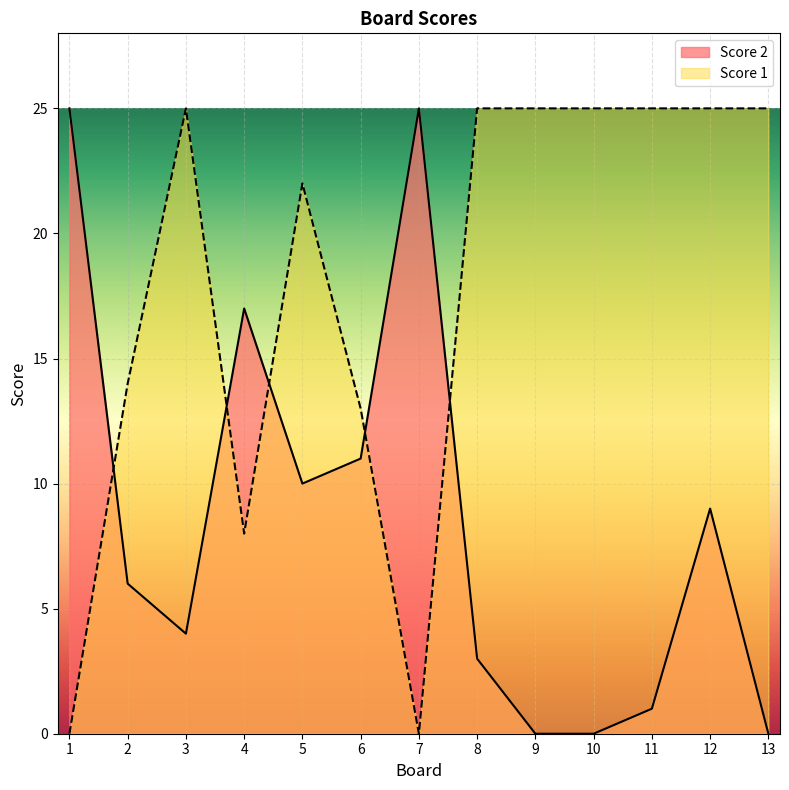

Which series ends up on top after the final intersection of Score 1 and Score 2?

Score 1